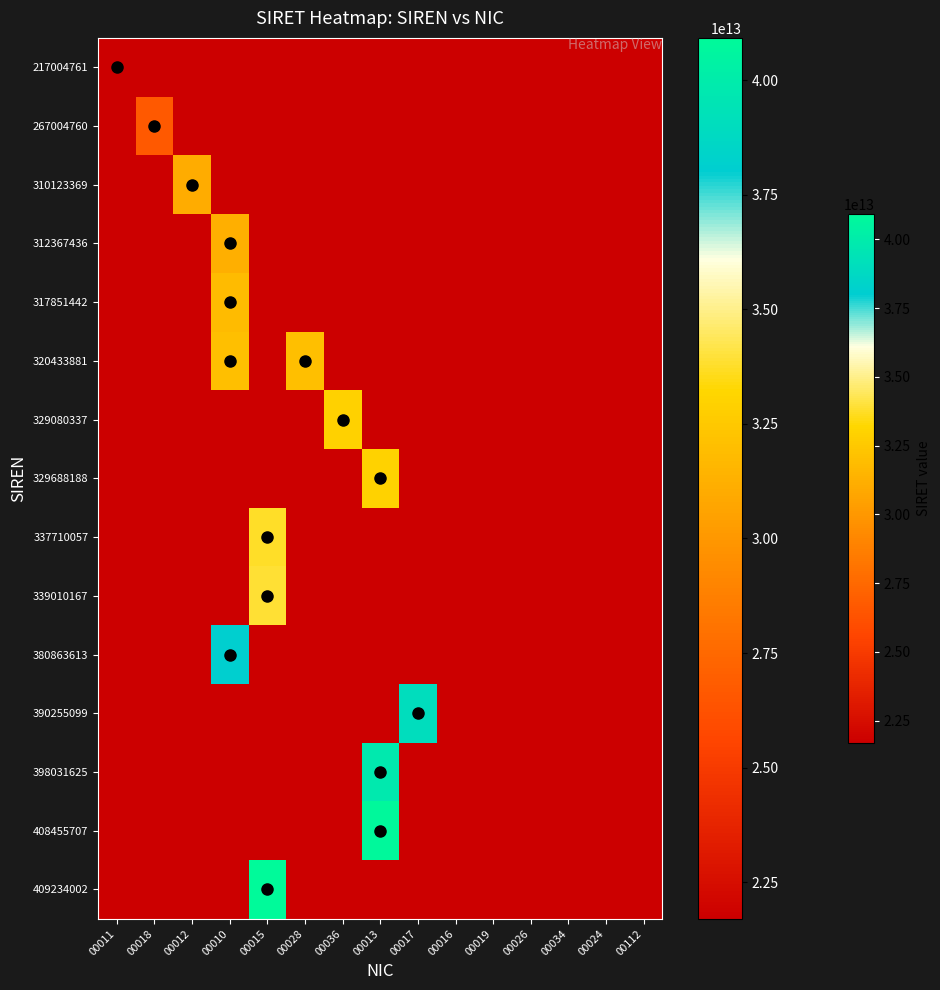

How many distinct data groups are displayed?

15